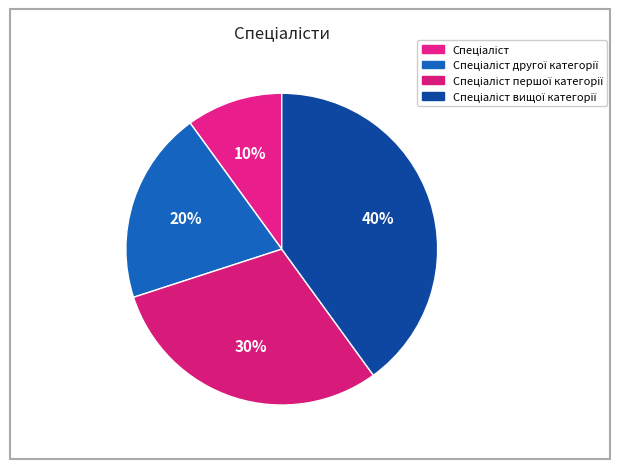

What percentage do Спеціаліст першої категорії and Спеціаліст together represent?

40.0%